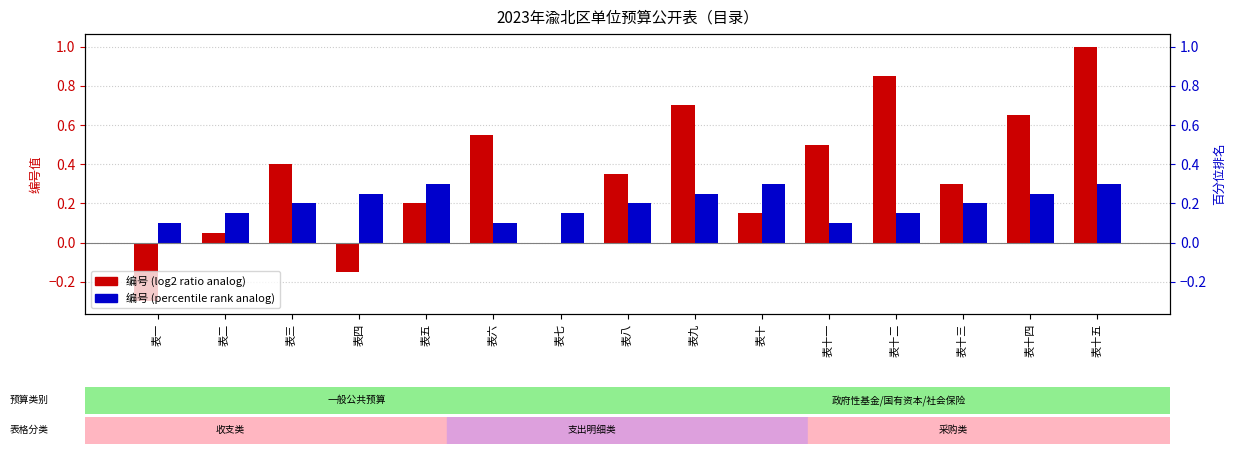

What is the difference between the second highest and second lowest values in the 编号 (percentile rank analog) series?

0.2